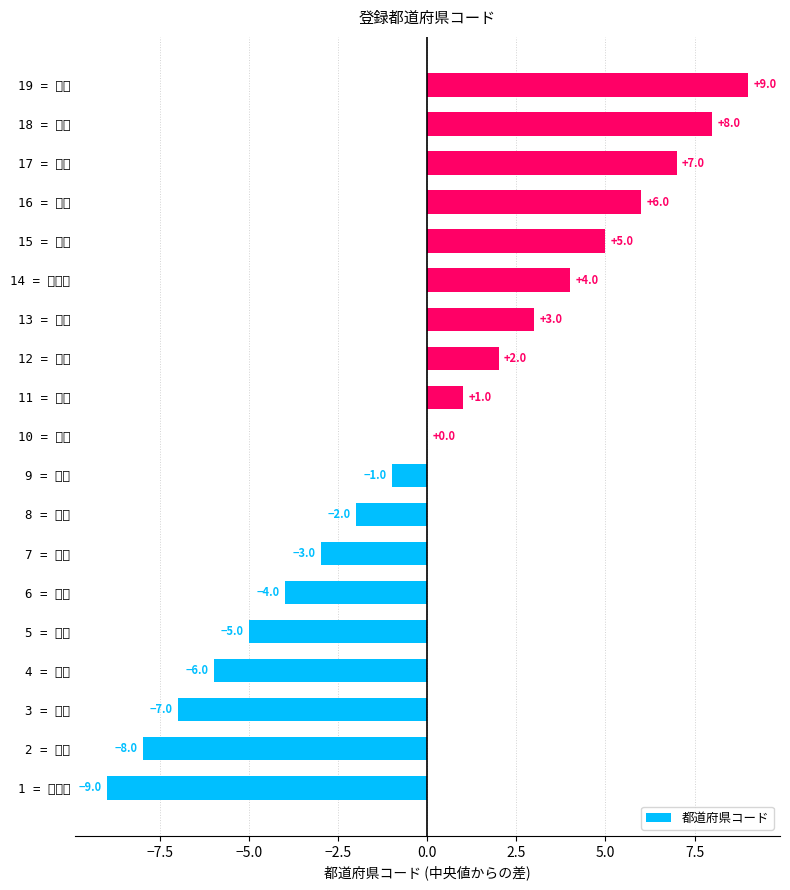

How many categories are shown in the chart?

19